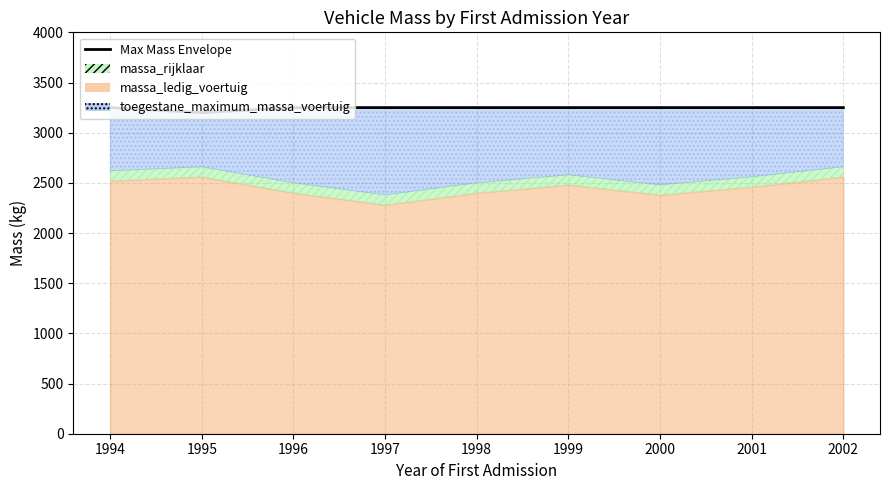

Rank the categories by value from lowest to highest.

1995, 1994, 1996, 1997, 1998, 1999, 2000, 2001, 2002